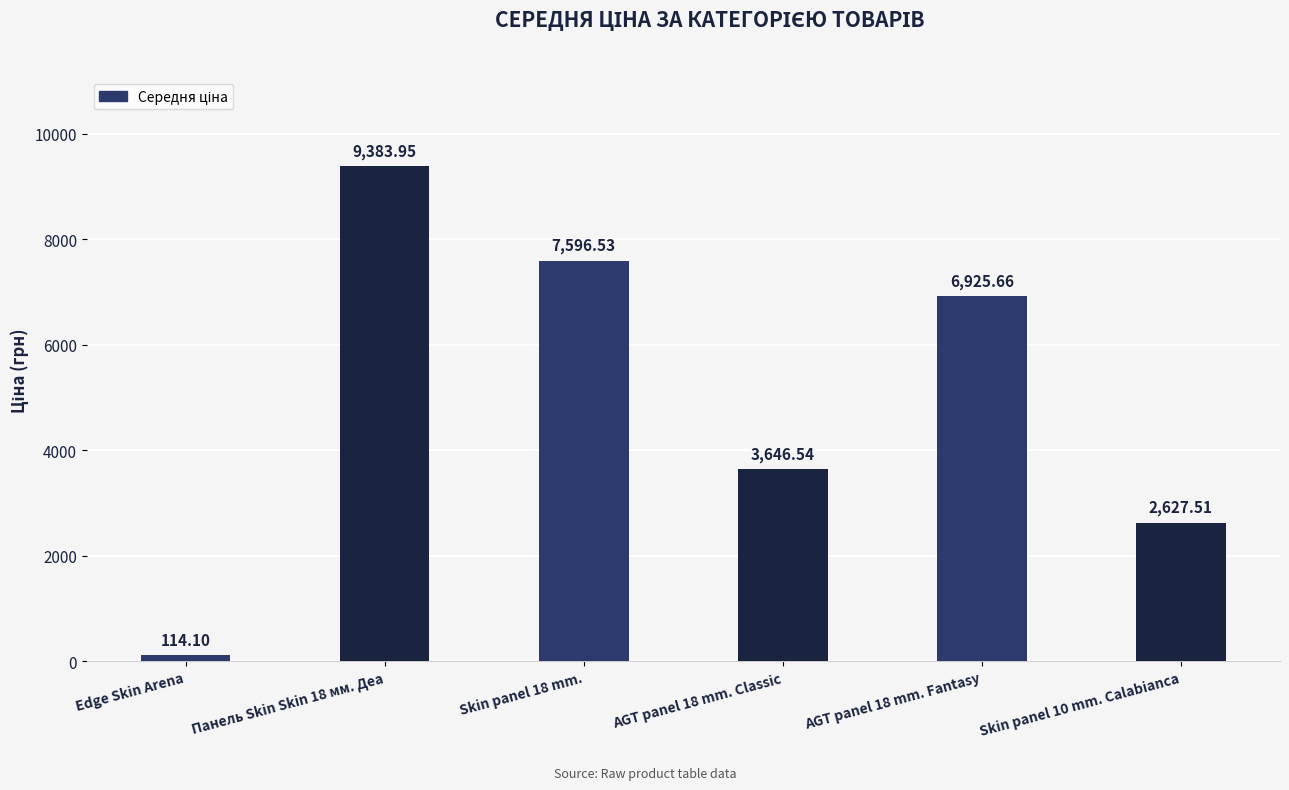

At which category does the chart reach its minimum across all series?

Edge Skin Arena